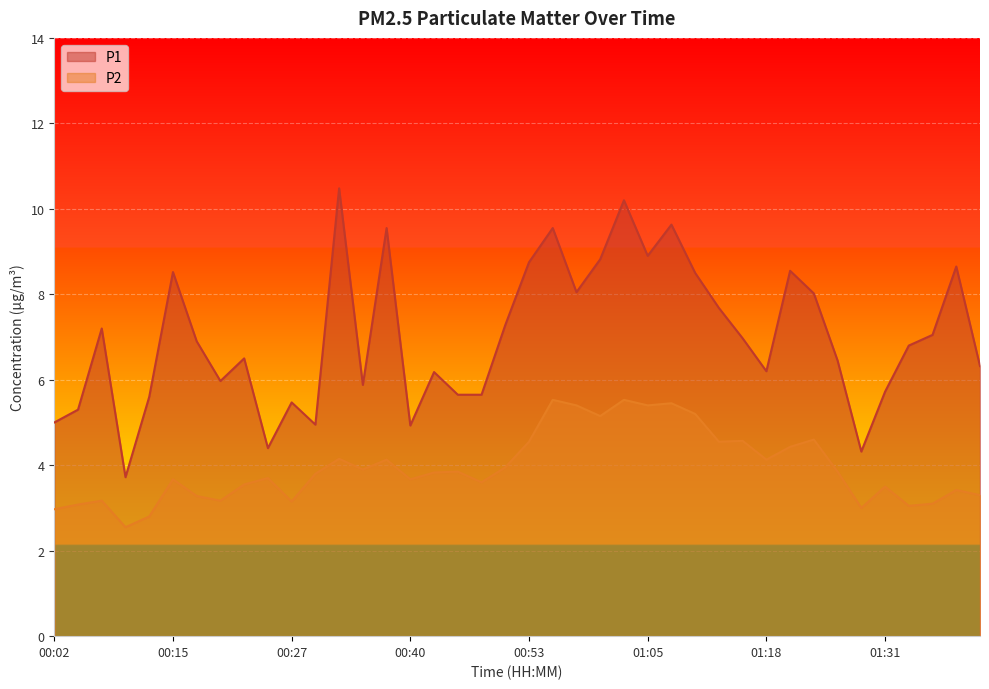

Rank the series by their maximum value, from highest to lowest.

P1, P2